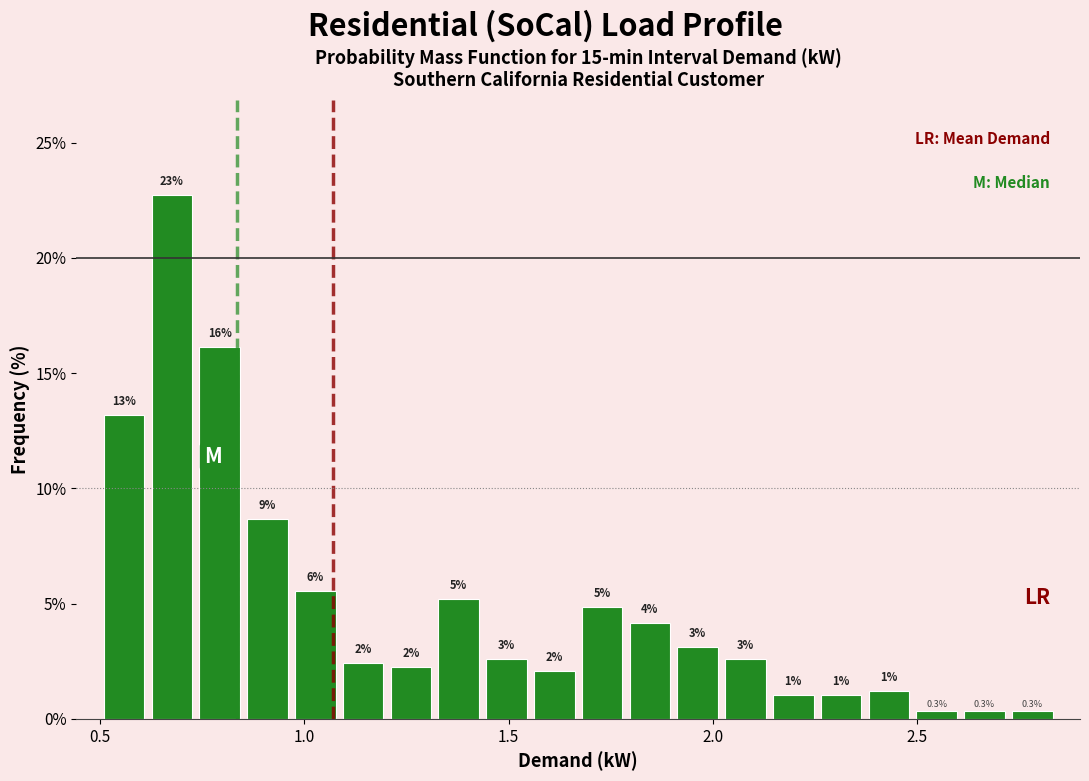

Read against the x-axis, roughly where is the centre of the tallest bar?

0.70